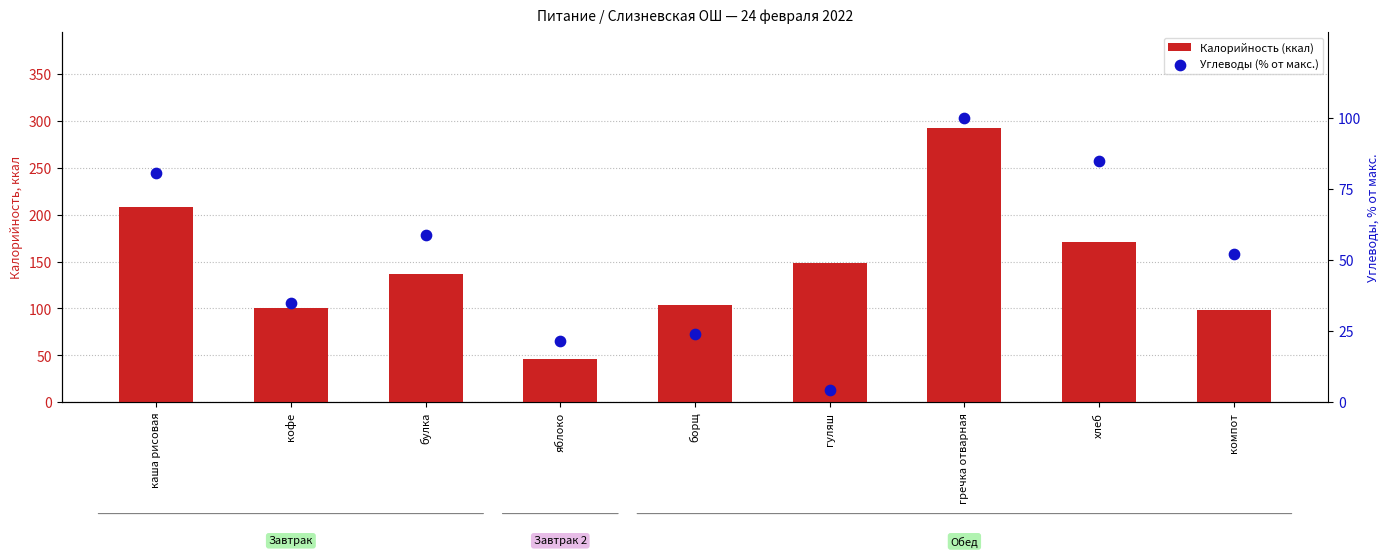

Which series has the largest Y range (max minus min)?

Калорийность (ккал)